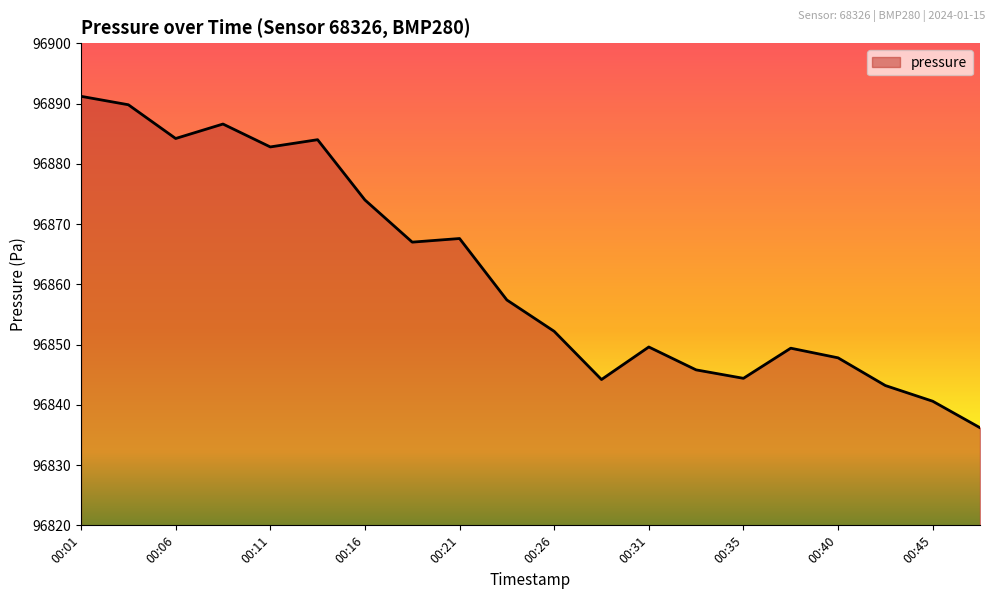

What is the greatest value displayed?

96891.2